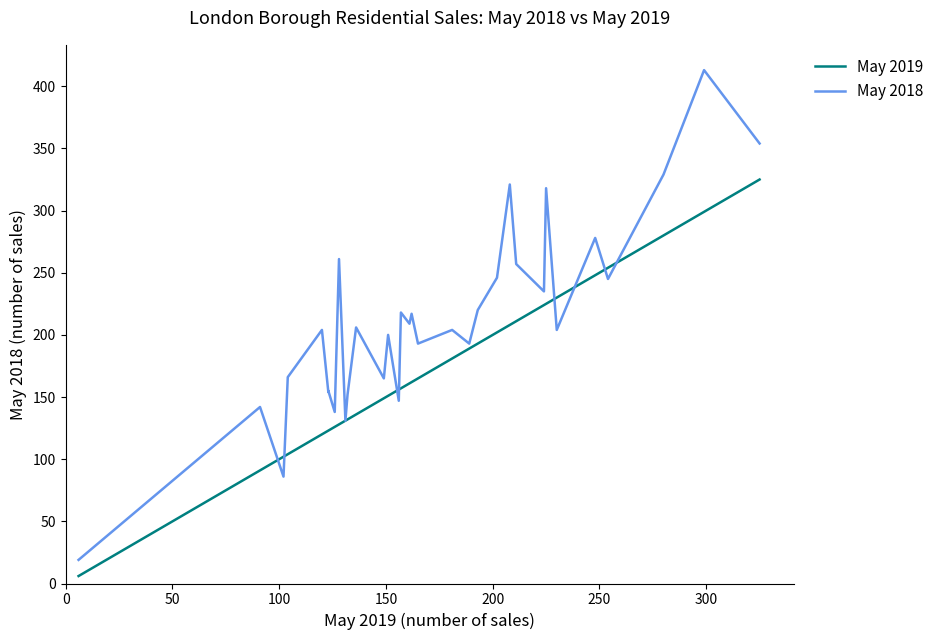

Rank the series by their average value, from highest to lowest.

May 2018, May 2019